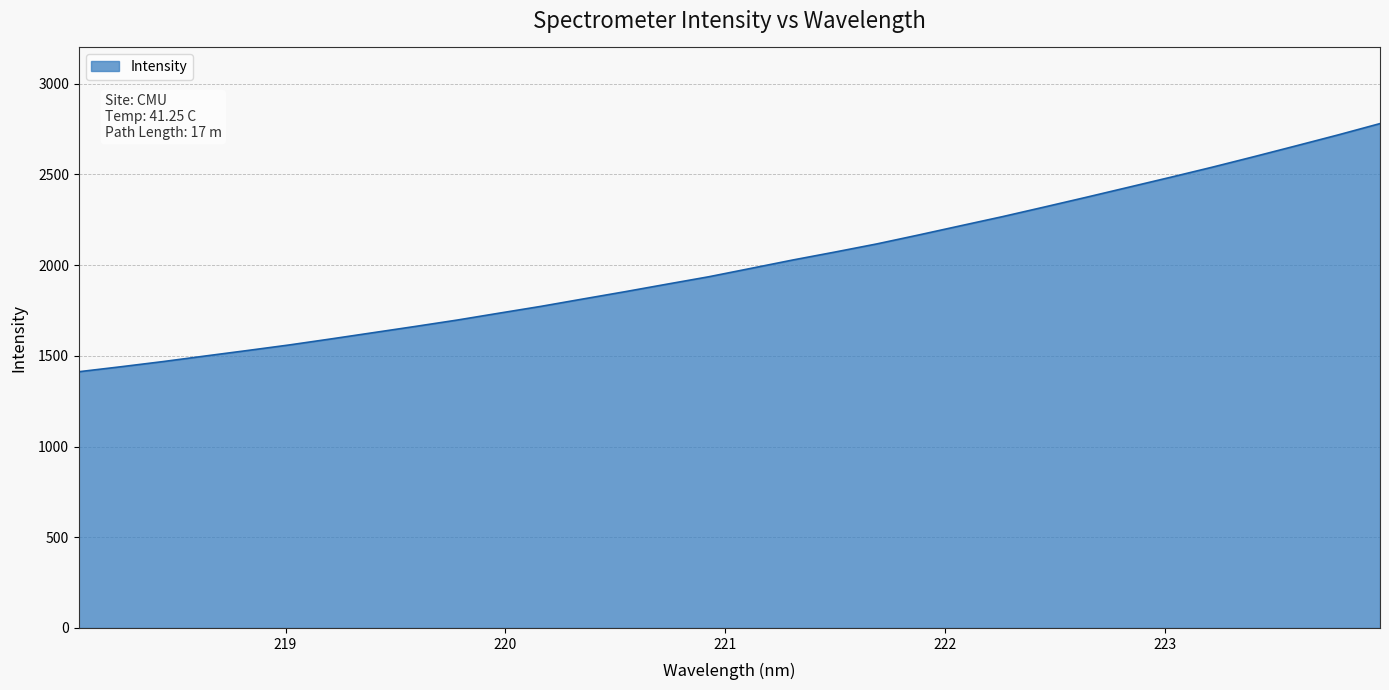

Reading left to right, transcribe all the data shown in this chart.

1412.4	1439.7	1468.2	1498.8	1528.9	1559.7	1593.1	1627.5	1661.7	1696.9	1735.0	1772.7	1813.3	1853.4	1895.0	1936.0	1982.0	2028.3	2071.9	2116.8	2166.2	2217.0	2267.4	2320.5	2374.3	2429.0	2484.0	2539.9	2598.2	2657.6	2717.7	2780.2